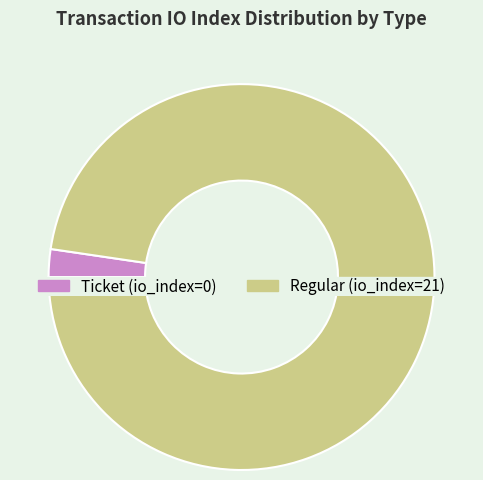

Does Ticket account for over 50% of the chart?

No